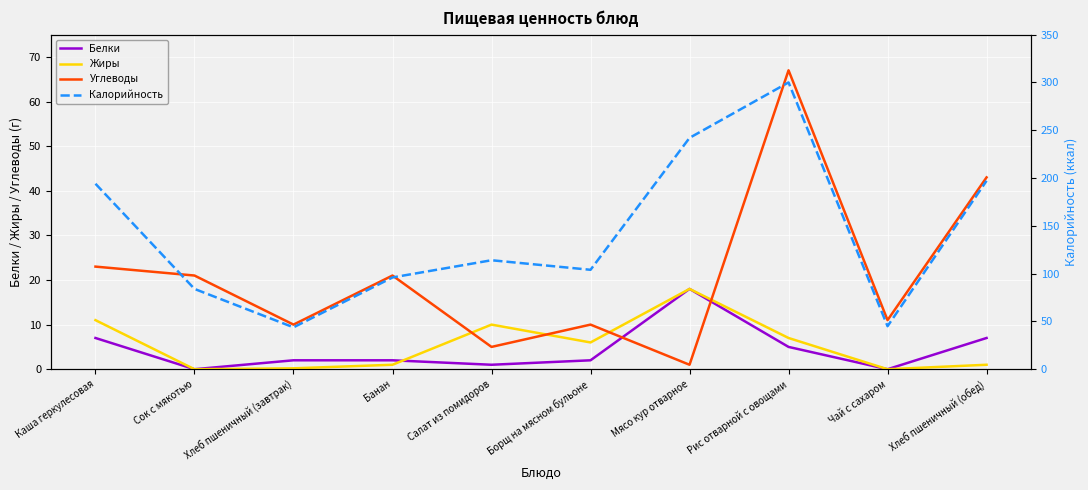

Where is Калорийность nearest to the value 171?

Каша геркулесовая